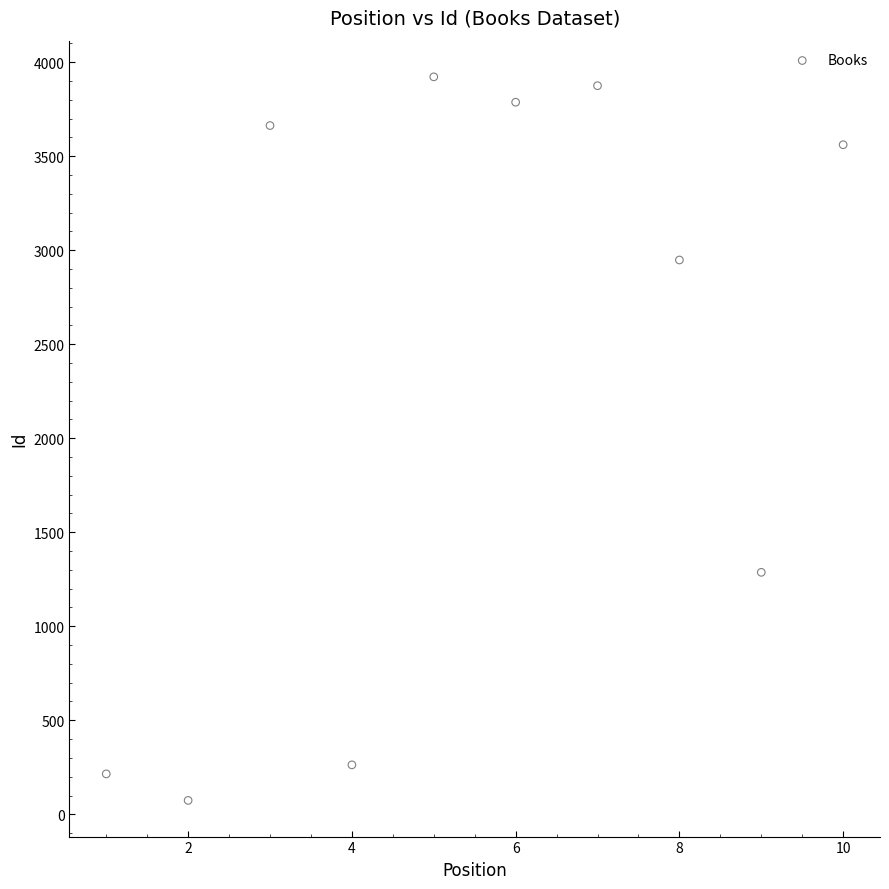

What Y value in the scatter plot is closest to 1998?

1287